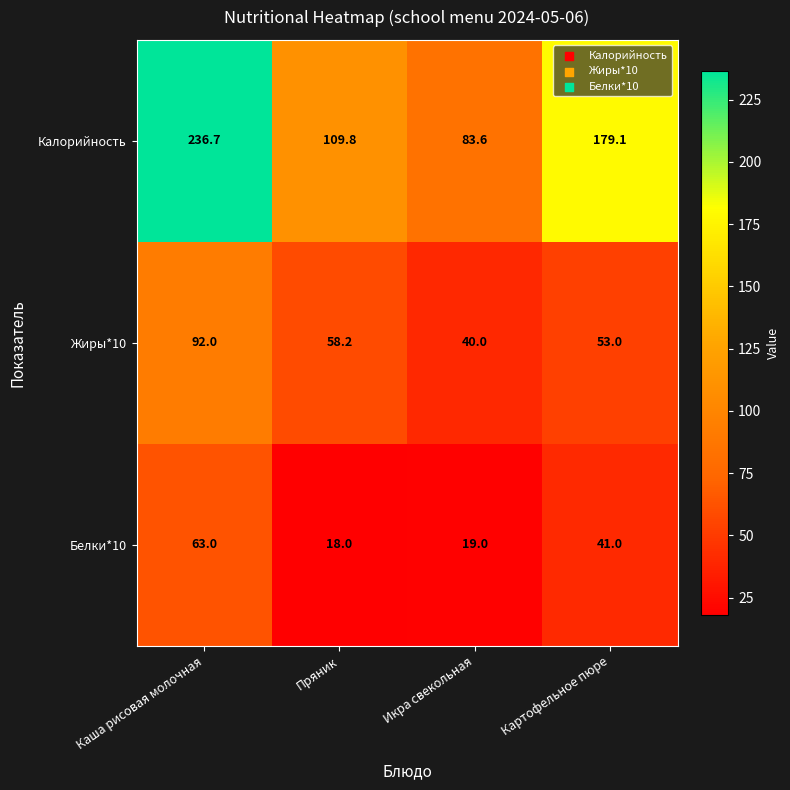

Reading right to left, extract all data points from this chart.

Калорийность: 179.1	83.6	109.8	236.7
Жиры*10: 53.0	40.0	58.2	92.0
Белки*10: 41.0	19.0	18.0	63.0